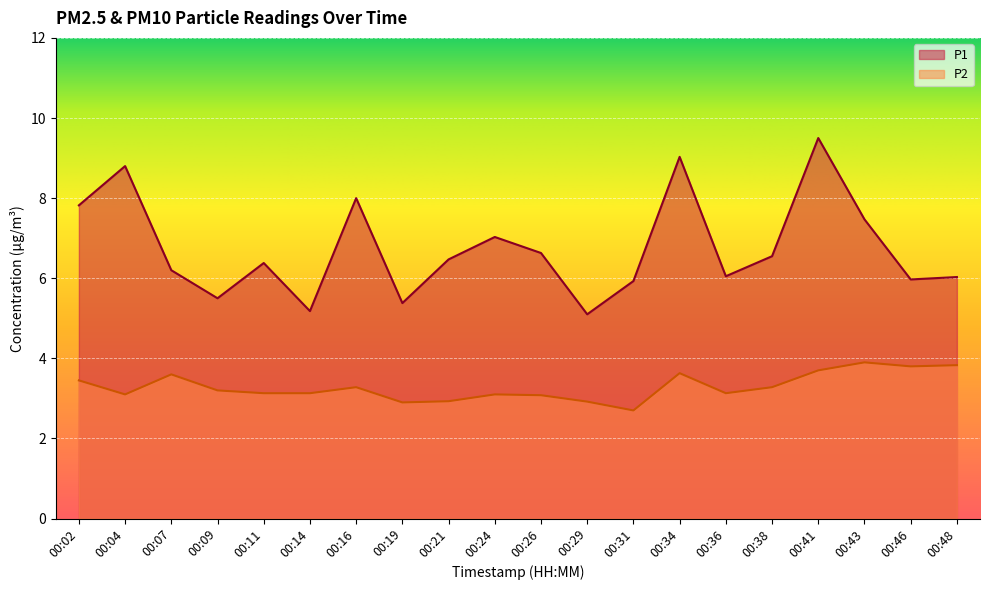

How many categories are shown in the chart?

20